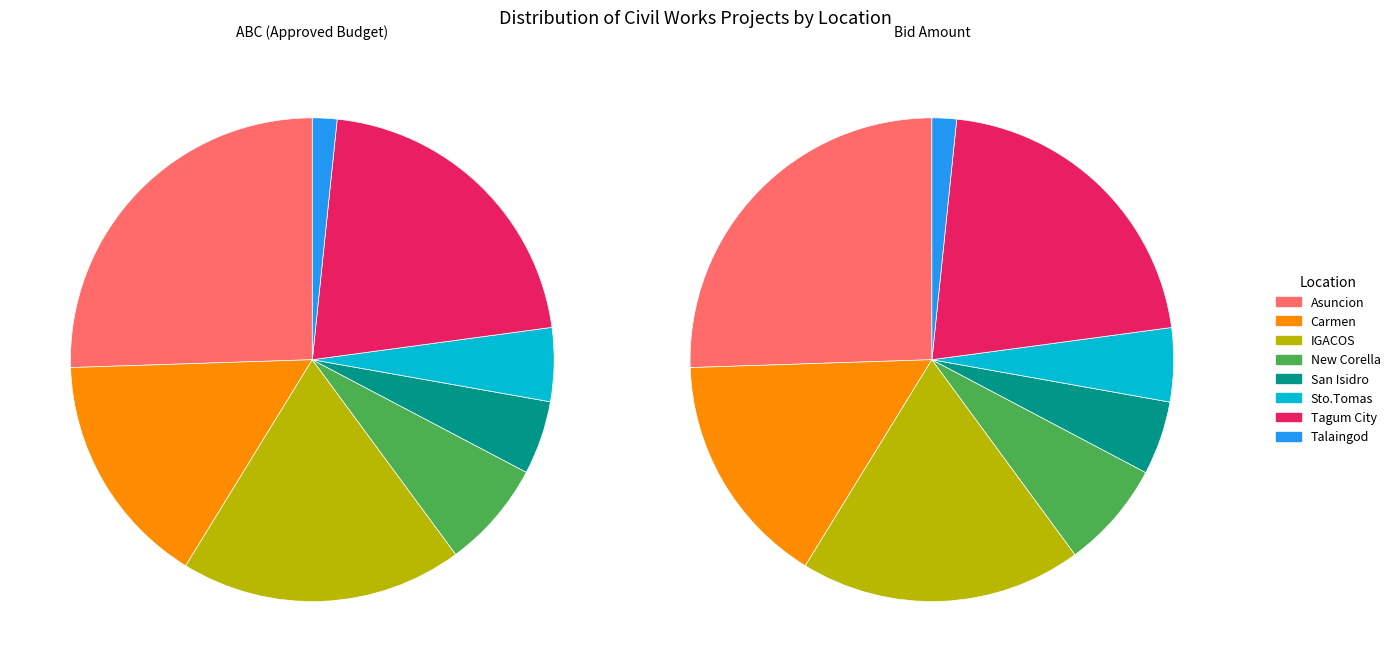

What is the difference between the highest and lowest values at New Corella?

1042.2